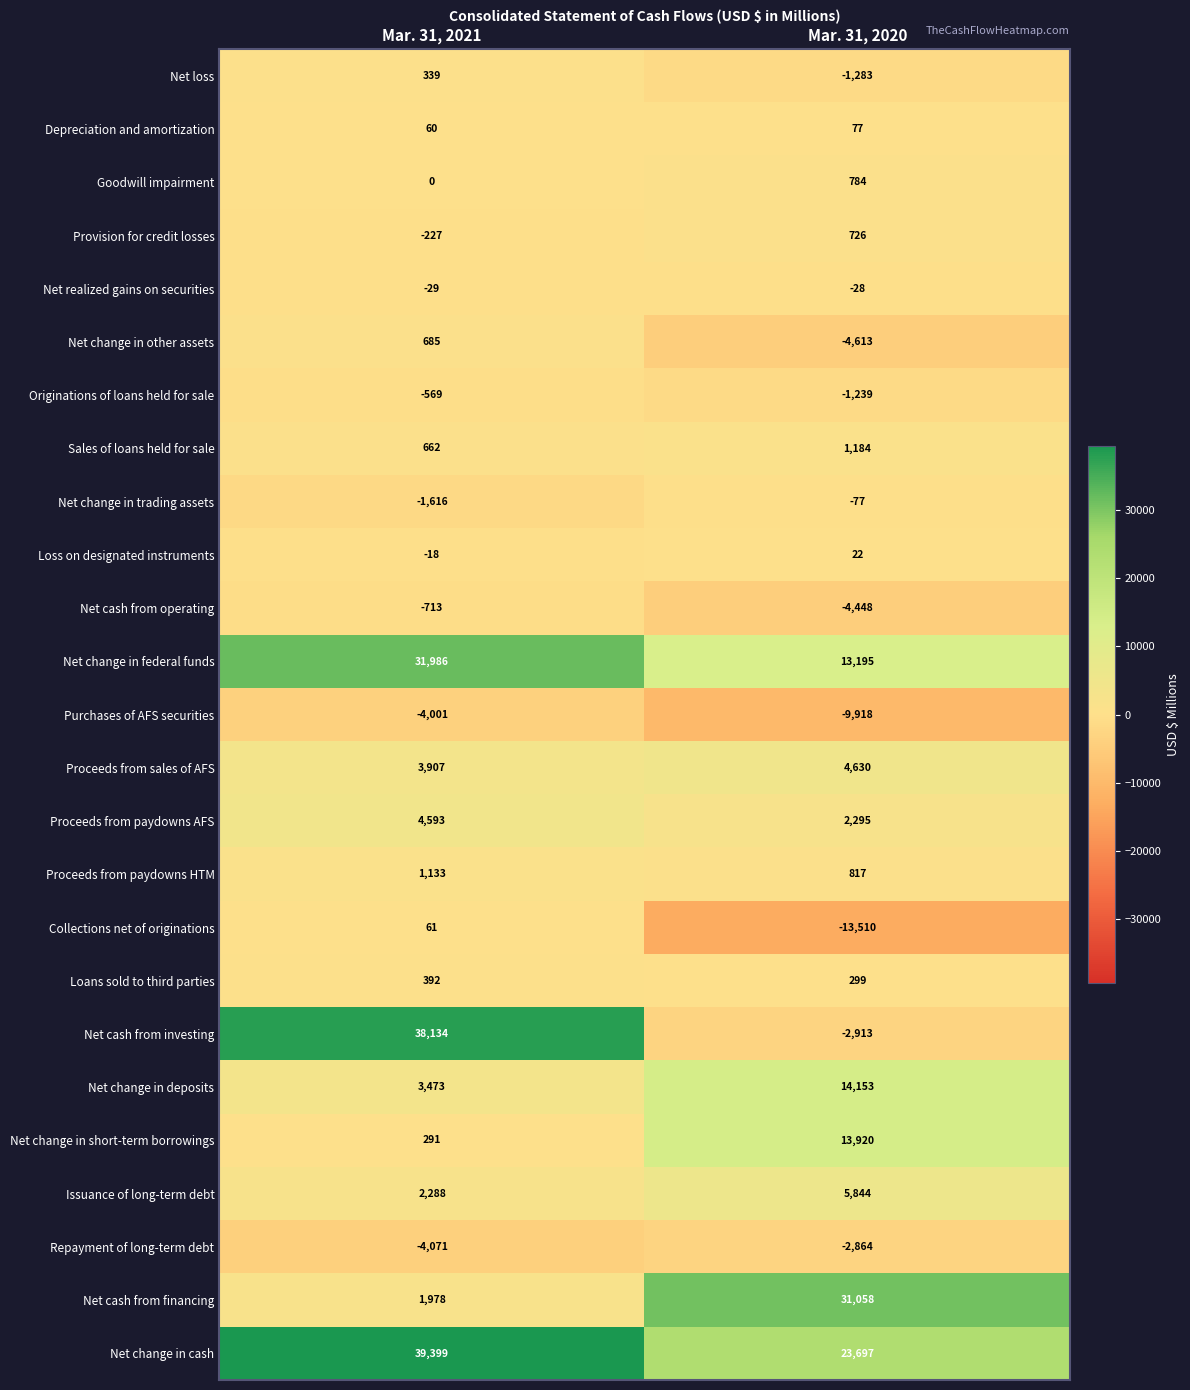

True or false: Net cash from financing has a value of 16541 at Mar. 31, 2020.

False